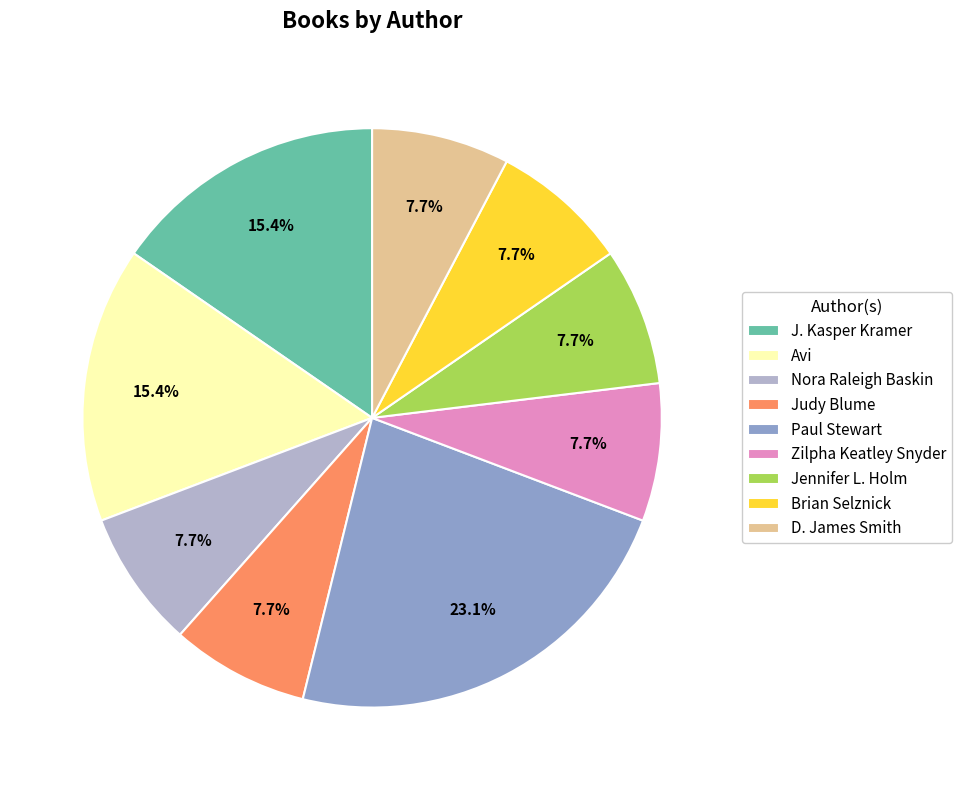

To the nearest percent, what is the difference between the largest and smallest slice percentages?

15%